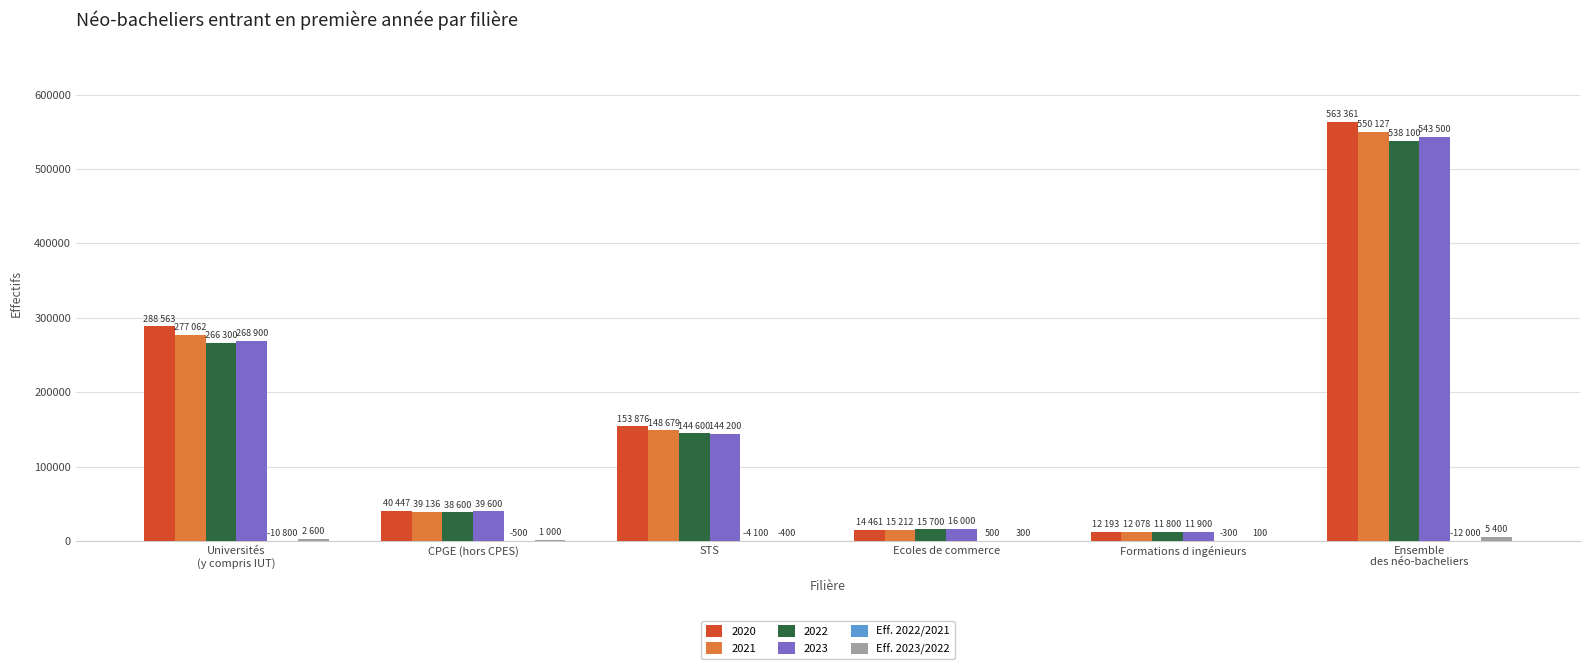

How many data points does each series have?

6